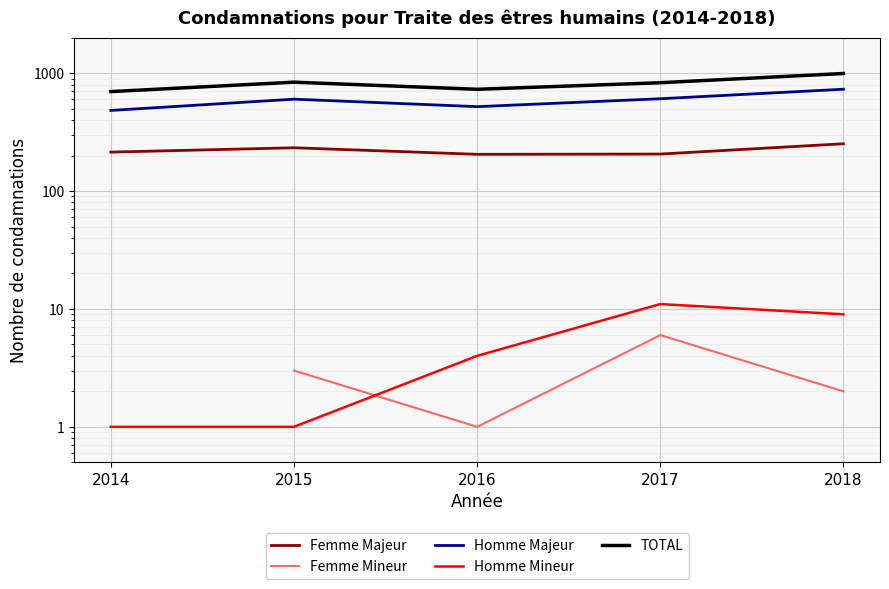

What is the value of the TOTAL point at the 5th from the left?

994.0